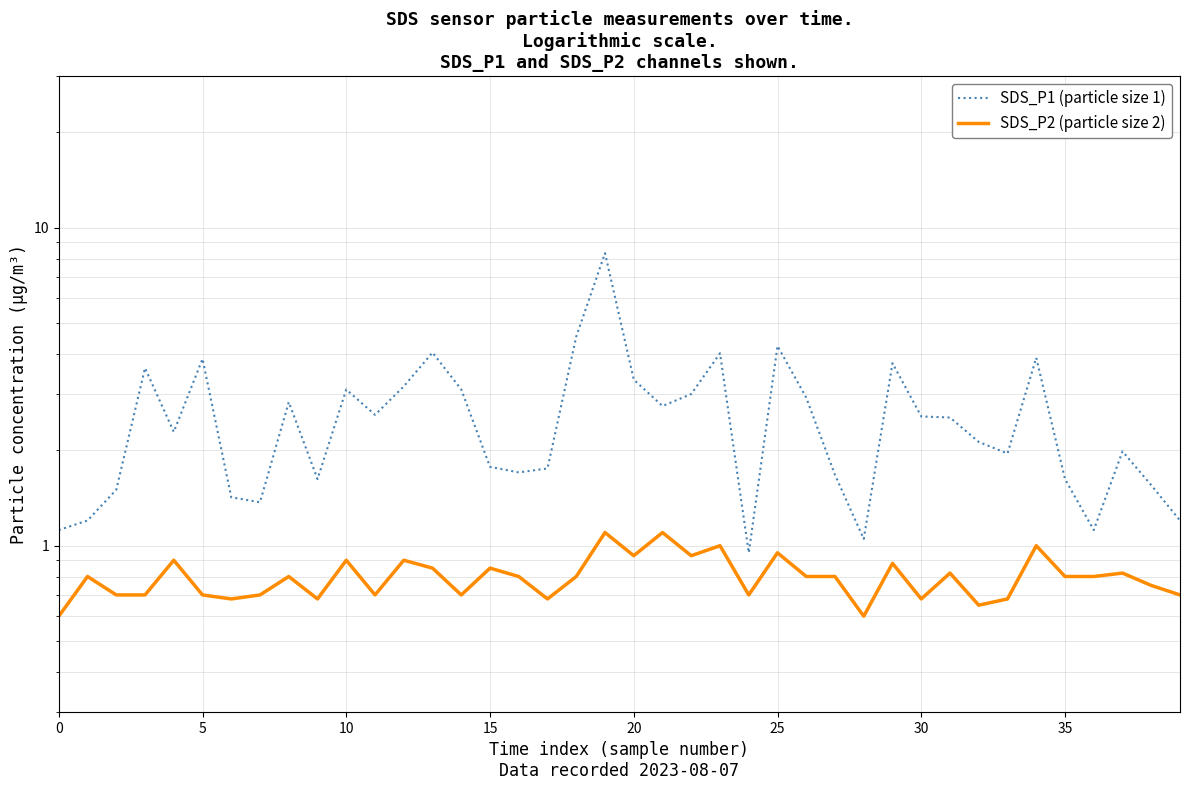

True or false: SDS_P1 (particle size 1) and SDS_P2 (particle size 2) cross at least once.

False